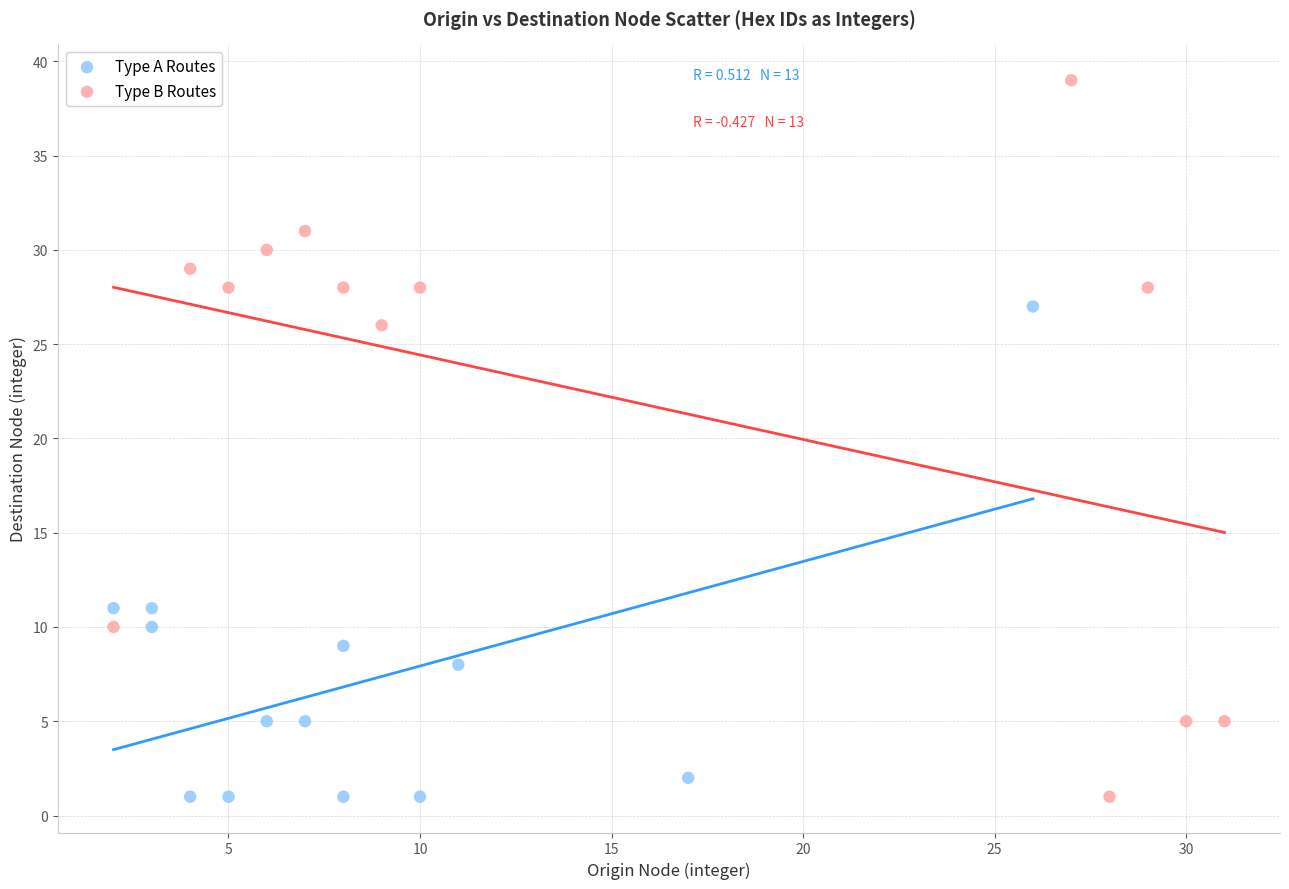

Which series has the largest Y range (max minus min)?

Type B Routes